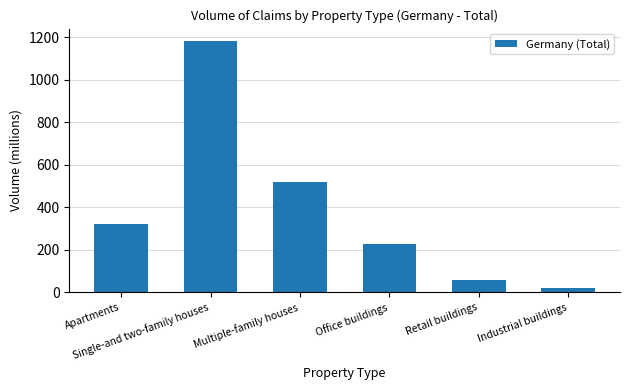

Is it true that the value at Retail buildings is 58.1?

True